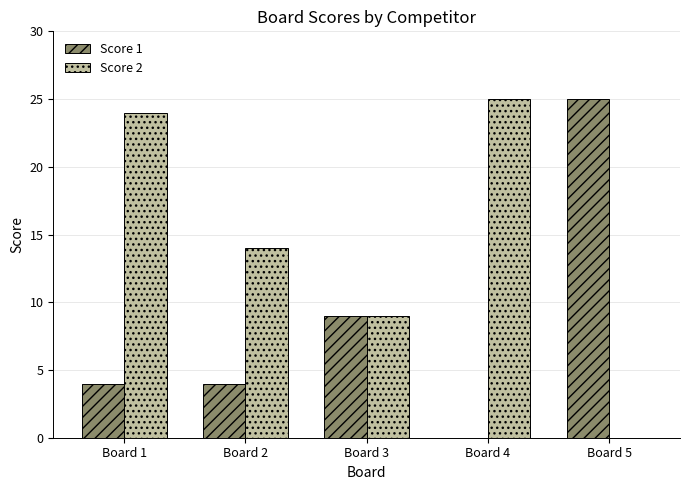

What is the sum of all Score 2 values?

72